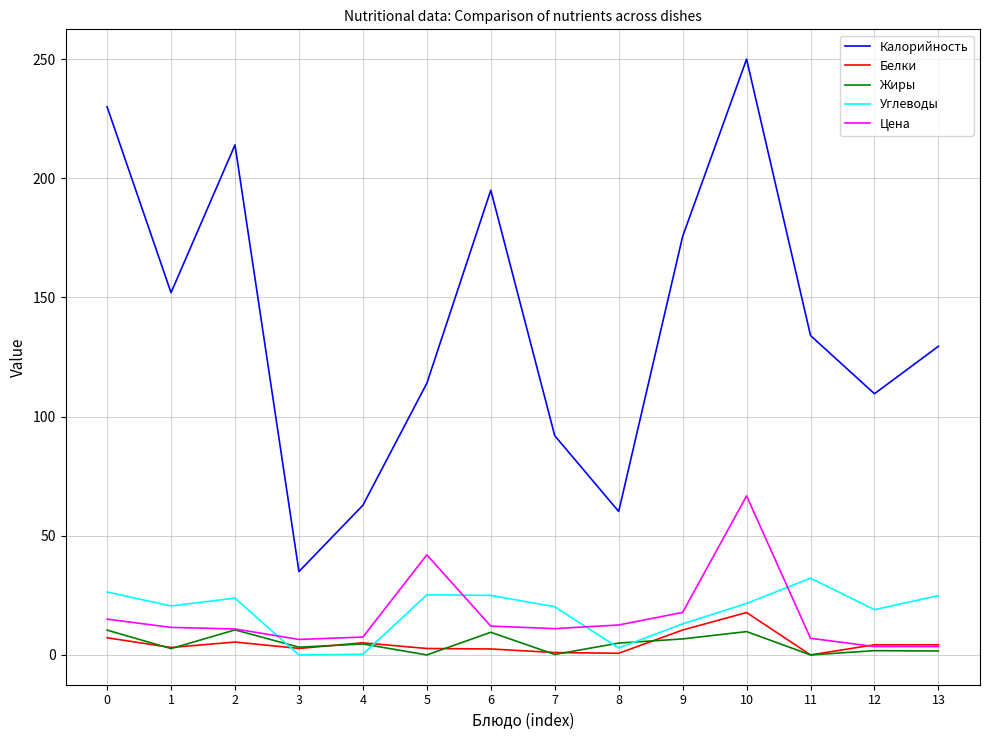

What is the difference between the maximum and second lowest values in the Жиры series?

10.5